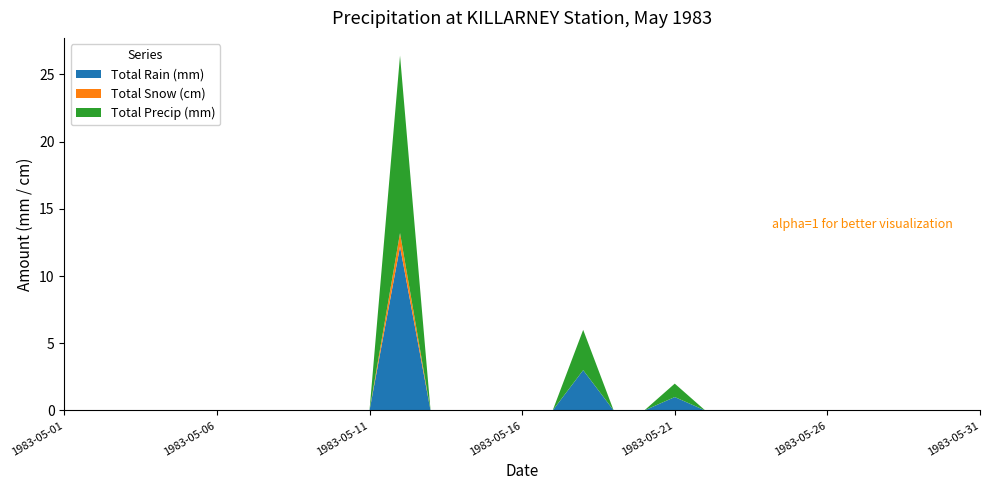

Reading left to right, transcribe all the data shown in this chart.

Total Rain (mm): 1983-05-01=0.0	1983-05-02=0.0	1983-05-03=0.0	1983-05-04=0.0	1983-05-05=0.0	1983-05-06=0.0	1983-05-07=0.0	1983-05-08=0.0	1983-05-09=0.0	1983-05-10=0.0	1983-05-11=0.0	1983-05-12=12.2	1983-05-13=0.0	1983-05-14=0.0	1983-05-15=0.0	1983-05-16=0.0	1983-05-17=0.0	1983-05-18=3.0	1983-05-19=0.0	1983-05-20=0.0	1983-05-21=1.0	1983-05-22=0.0	1983-05-23=0.0	1983-05-24=0.0	1983-05-25=0.0	1983-05-26=0.0	1983-05-27=0.0	1983-05-28=0.0	1983-05-29=0.0	1983-05-30=0.0	1983-05-31=0.0
Total Snow (cm): 1983-05-01=0.0	1983-05-02=0.0	1983-05-03=0.0	1983-05-04=0.0	1983-05-05=0.0	1983-05-06=0.0	1983-05-07=0.0	1983-05-08=0.0	1983-05-09=0.0	1983-05-10=0.0	1983-05-11=0.0	1983-05-12=1.0	1983-05-13=0.0	1983-05-14=0.0	1983-05-15=0.0	1983-05-16=0.0	1983-05-17=0.0	1983-05-18=0.0	1983-05-19=0.0	1983-05-20=0.0	1983-05-21=0.0	1983-05-22=0.0	1983-05-23=0.0	1983-05-24=0.0	1983-05-25=0.0	1983-05-26=0.0	1983-05-27=0.0	1983-05-28=0.0	1983-05-29=0.0	1983-05-30=0.0	1983-05-31=0.0
Total Precip (mm): 1983-05-01=0.0	1983-05-02=0.0	1983-05-03=0.0	1983-05-04=0.0	1983-05-05=0.0	1983-05-06=0.0	1983-05-07=0.0	1983-05-08=0.0	1983-05-09=0.0	1983-05-10=0.0	1983-05-11=0.0	1983-05-12=13.2	1983-05-13=0.0	1983-05-14=0.0	1983-05-15=0.0	1983-05-16=0.0	1983-05-17=0.0	1983-05-18=3.0	1983-05-19=0.0	1983-05-20=0.0	1983-05-21=1.0	1983-05-22=0.0	1983-05-23=0.0	1983-05-24=0.0	1983-05-25=0.0	1983-05-26=0.0	1983-05-27=0.0	1983-05-28=0.0	1983-05-29=0.0	1983-05-30=0.0	1983-05-31=0.0